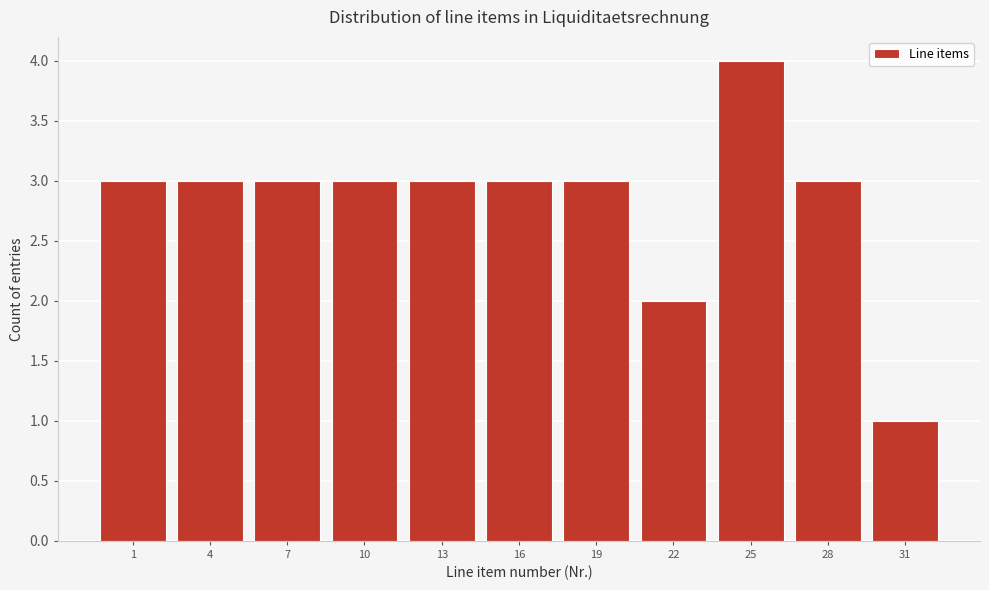

Reading left to right, what are all the values shown in this chart?

1=3	4=3	7=3	10=3	13=3	16=3	19=3	22=2	25=4	28=3	31=1